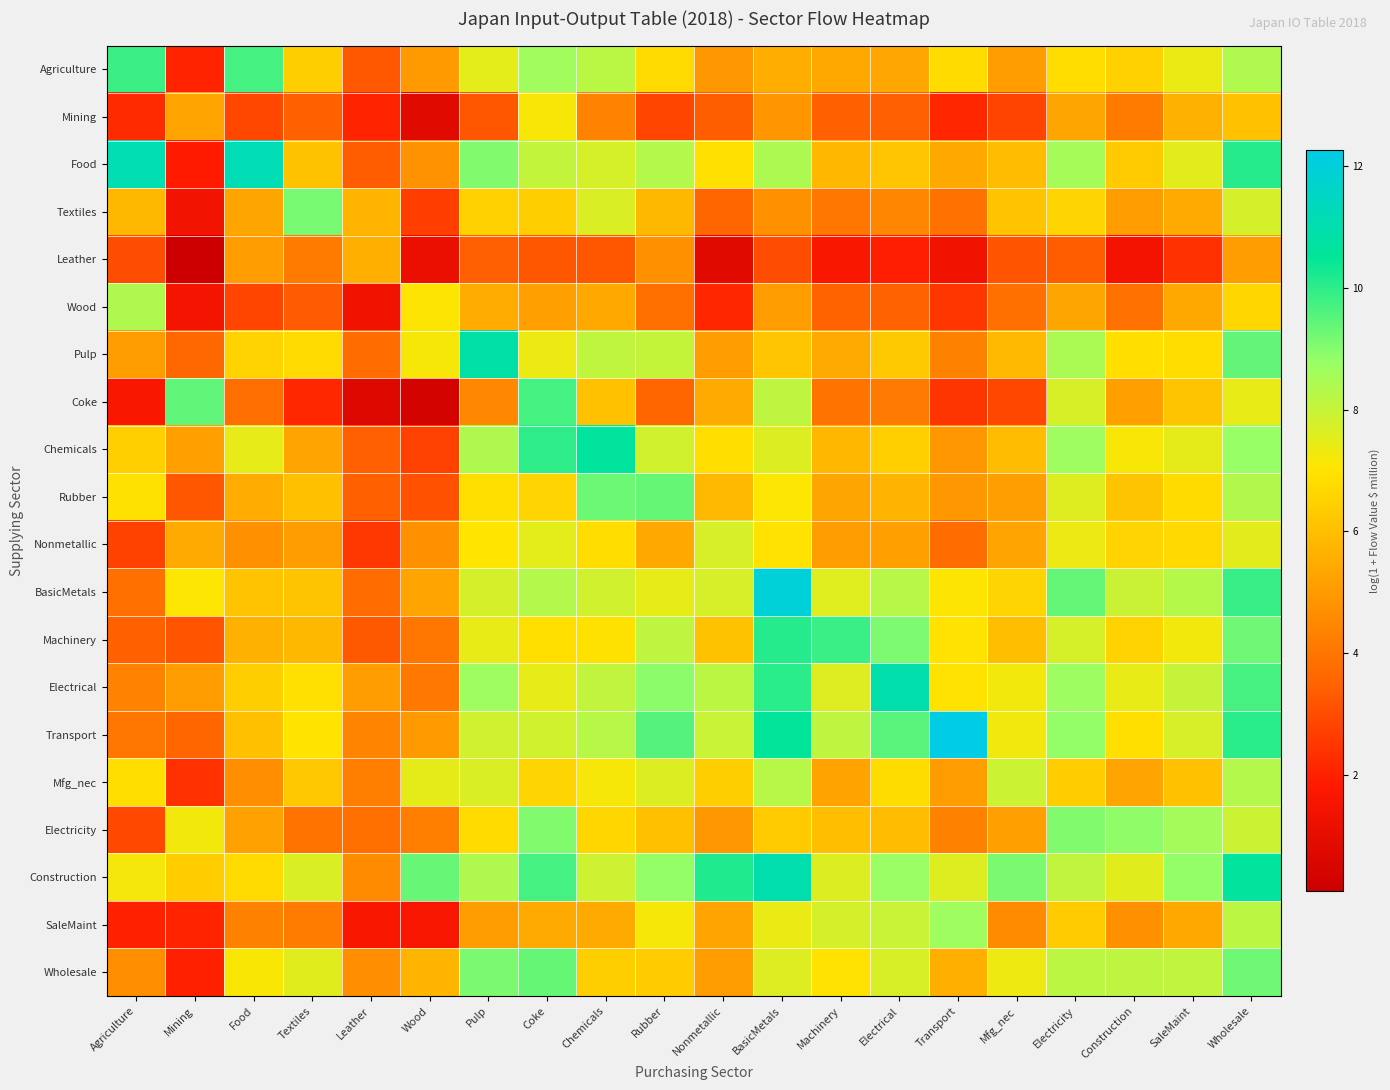

Reading left to right, transcribe all the data shown in this chart.

Agriculture: Agriculture=9.8	Mining=2.1	Food=9.7	Textiles=6.4	Leather=3.3	Wood=5.0	Pulp=7.5	Coke=8.6	Chemicals=8.2	Rubber=6.7	Nonmetallic=4.9	BasicMetals=5.5	Machinery=5.4	Electrical=5.3	Transport=6.8	Mfg_nec=5.1	Electricity=6.8	Construction=6.5	SaleMaint=7.4	Wholesale=8.4
Mining: Agriculture=2.2	Mining=5.3	Food=2.9	Textiles=3.5	Leather=2.1	Wood=0.8	Pulp=3.2	Coke=7.2	Chemicals=4.4	Rubber=2.8	Nonmetallic=3.4	BasicMetals=4.9	Machinery=3.5	Electrical=3.4	Transport=2.1	Mfg_nec=2.8	Electricity=5.3	Construction=4.2	SaleMaint=5.6	Wholesale=6.1
Food: Agriculture=11.1	Mining=1.9	Food=11.1	Textiles=6.1	Leather=3.4	Wood=4.8	Pulp=9.0	Coke=8.1	Chemicals=7.8	Rubber=8.3	Nonmetallic=6.9	BasicMetals=8.4	Machinery=5.8	Electrical=6.2	Transport=5.4	Mfg_nec=5.9	Electricity=8.5	Construction=6.3	SaleMaint=7.5	Wholesale=10.1
Textiles: Agriculture=5.8	Mining=1.4	Food=5.3	Textiles=9.2	Leather=5.7	Wood=2.7	Pulp=6.5	Coke=6.4	Chemicals=7.7	Rubber=5.8	Nonmetallic=3.6	BasicMetals=4.8	Machinery=4.1	Electrical=4.5	Transport=3.9	Mfg_nec=6.1	Electricity=6.6	Construction=5.1	SaleMaint=5.5	Wholesale=7.8
Leather: Agriculture=3.0	Mining=0.1	Food=5.1	Textiles=4.2	Leather=5.6	Wood=1.1	Pulp=3.4	Coke=3.2	Chemicals=3.2	Rubber=4.8	Nonmetallic=0.8	BasicMetals=3.0	Machinery=1.7	Electrical=2.0	Transport=1.4	Mfg_nec=3.2	Electricity=3.4	Construction=1.4	SaleMaint=2.4	Wholesale=5.1
Wood: Agriculture=8.4	Mining=1.5	Food=2.8	Textiles=3.3	Leather=1.4	Wood=7.1	Pulp=5.5	Coke=5.2	Chemicals=5.4	Rubber=3.8	Nonmetallic=2.1	BasicMetals=5.1	Machinery=3.5	Electrical=3.5	Transport=2.5	Mfg_nec=3.9	Electricity=5.3	Construction=3.9	SaleMaint=5.4	Wholesale=6.6
Pulp: Agriculture=5.0	Mining=3.6	Food=6.5	Textiles=6.7	Leather=3.7	Wood=7.2	Pulp=10.8	Coke=7.4	Chemicals=8.1	Rubber=8.0	Nonmetallic=5.1	BasicMetals=6.2	Machinery=5.5	Electrical=6.3	Transport=4.3	Mfg_nec=5.9	Electricity=8.5	Construction=6.9	SaleMaint=6.8	Wholesale=9.4
Coke: Agriculture=1.7	Mining=9.4	Food=3.8	Textiles=2.1	Leather=0.7	Wood=0.4	Pulp=4.5	Coke=9.7	Chemicals=6.1	Rubber=3.6	Nonmetallic=5.5	BasicMetals=8.1	Machinery=3.9	Electrical=4.1	Transport=2.5	Mfg_nec=2.9	Electricity=7.7	Construction=5.1	SaleMaint=6.1	Wholesale=7.4
Chemicals: Agriculture=6.4	Mining=5.1	Food=7.4	Textiles=5.3	Leather=3.4	Wood=2.7	Pulp=8.4	Coke=10.0	Chemicals=10.6	Rubber=7.8	Nonmetallic=6.9	BasicMetals=7.6	Machinery=5.8	Electrical=6.5	Transport=4.9	Mfg_nec=5.9	Electricity=8.7	Construction=7.2	SaleMaint=7.5	Wholesale=8.8
Rubber: Agriculture=6.9	Mining=3.2	Food=5.5	Textiles=6.0	Leather=3.5	Wood=3.1	Pulp=6.9	Coke=6.6	Chemicals=9.3	Rubber=9.3	Nonmetallic=5.9	BasicMetals=7.1	Machinery=5.3	Electrical=5.7	Transport=4.9	Mfg_nec=5.1	Electricity=7.6	Construction=6.1	SaleMaint=6.8	Wholesale=8.3
Nonmetallic: Agriculture=2.8	Mining=5.5	Food=4.7	Textiles=5.0	Leather=2.5	Wood=4.7	Pulp=7.0	Coke=7.5	Chemicals=6.8	Rubber=5.4	Nonmetallic=7.7	BasicMetals=7.0	Machinery=5.1	Electrical=5.1	Transport=3.8	Mfg_nec=5.3	Electricity=7.4	Construction=6.6	SaleMaint=6.7	Wholesale=7.5
BasicMetals: Agriculture=3.8	Mining=7.1	Food=6.1	Textiles=6.1	Leather=3.8	Wood=5.3	Pulp=7.8	Coke=8.3	Chemicals=7.8	Rubber=7.5	Nonmetallic=7.7	BasicMetals=12.0	Machinery=7.6	Electrical=8.3	Transport=7.1	Mfg_nec=6.6	Electricity=9.4	Construction=8.0	SaleMaint=8.3	Wholesale=9.9
Machinery: Agriculture=3.5	Mining=3.2	Food=5.6	Textiles=5.8	Leather=3.3	Wood=4.1	Pulp=7.4	Coke=6.9	Chemicals=6.9	Rubber=8.2	Nonmetallic=6.1	BasicMetals=10.1	Machinery=9.9	Electrical=9.1	Transport=7.0	Mfg_nec=6.0	Electricity=7.8	Construction=6.5	SaleMaint=7.3	Wholesale=9.3
Electrical: Agriculture=4.4	Mining=5.1	Food=6.4	Textiles=6.9	Leather=5.0	Wood=4.1	Pulp=8.7	Coke=7.4	Chemicals=8.1	Rubber=8.9	Nonmetallic=8.2	BasicMetals=10.0	Machinery=7.6	Electrical=10.9	Transport=7.0	Mfg_nec=7.2	Electricity=8.7	Construction=7.4	SaleMaint=8.0	Wholesale=9.7
Transport: Agriculture=4.0	Mining=3.6	Food=6.0	Textiles=7.0	Leather=4.4	Wood=5.0	Pulp=7.9	Coke=7.8	Chemicals=8.3	Rubber=9.5	Nonmetallic=8.0	BasicMetals=10.5	Machinery=8.2	Electrical=9.5	Transport=12.3	Mfg_nec=7.3	Electricity=8.8	Construction=6.9	SaleMaint=7.7	Wholesale=10.0
Mfg_nec: Agriculture=6.9	Mining=2.4	Food=4.7	Textiles=6.3	Leather=4.2	Wood=7.5	Pulp=7.7	Coke=6.6	Chemicals=7.2	Rubber=7.6	Nonmetallic=6.4	BasicMetals=8.3	Machinery=5.2	Electrical=6.8	Transport=5.1	Mfg_nec=7.9	Electricity=6.4	Construction=5.3	SaleMaint=6.1	Wholesale=8.3
Electricity: Agriculture=2.9	Mining=7.2	Food=5.2	Textiles=4.0	Leather=3.8	Wood=4.2	Pulp=6.8	Coke=9.0	Chemicals=6.6	Rubber=6.1	Nonmetallic=4.9	BasicMetals=6.3	Machinery=6.0	Electrical=5.9	Transport=4.3	Mfg_nec=5.1	Electricity=9.1	Construction=8.9	SaleMaint=8.6	Wholesale=7.9
Construction: Agriculture=7.2	Mining=6.4	Food=6.7	Textiles=7.7	Leather=4.6	Wood=9.3	Pulp=8.4	Coke=9.7	Chemicals=7.9	Rubber=8.8	Nonmetallic=10.2	BasicMetals=11.0	Machinery=7.6	Electrical=8.8	Transport=7.6	Mfg_nec=9.1	Electricity=8.1	Construction=7.5	SaleMaint=8.8	Wholesale=10.6
SaleMaint: Agriculture=2.0	Mining=2.1	Food=4.3	Textiles=4.2	Leather=1.7	Wood=1.6	Pulp=5.1	Coke=5.4	Chemicals=5.4	Rubber=7.2	Nonmetallic=5.3	BasicMetals=7.4	Machinery=7.8	Electrical=8.0	Transport=8.7	Mfg_nec=4.6	Electricity=6.3	Construction=4.7	SaleMaint=5.4	Wholesale=8.2
Wholesale: Agriculture=4.6	Mining=2.0	Food=7.1	Textiles=7.5	Leather=4.7	Wood=5.7	Pulp=9.1	Coke=9.3	Chemicals=6.4	Rubber=6.4	Nonmetallic=5.0	BasicMetals=7.6	Machinery=7.0	Electrical=7.7	Transport=5.6	Mfg_nec=7.3	Electricity=8.2	Construction=8.2	SaleMaint=8.1	Wholesale=9.3